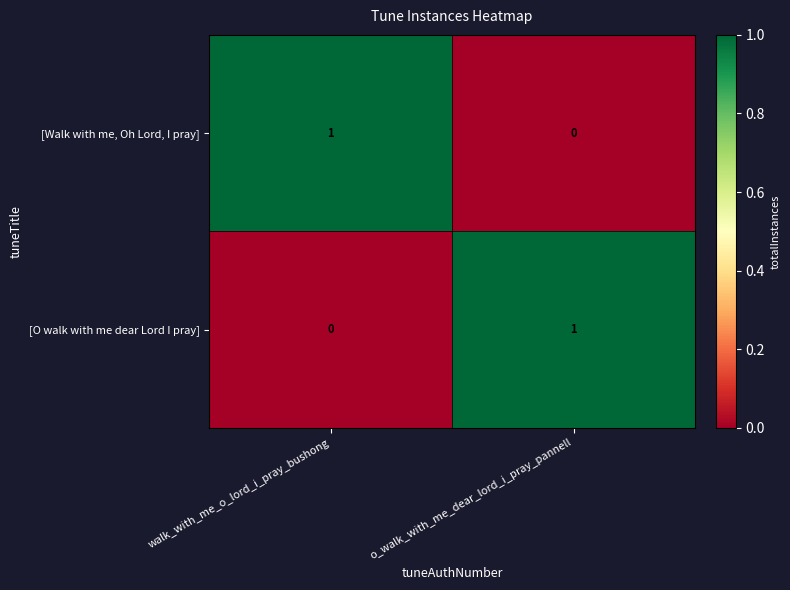

Reading left to right, what are all the values shown in this chart?

[Walk with me, Oh Lord, I pray]: walk_with_me_o_lord_i_pray_bushong=1	o_walk_with_me_dear_lord_i_pray_pannell=0
[O walk with me dear Lord I pray]: walk_with_me_o_lord_i_pray_bushong=0	o_walk_with_me_dear_lord_i_pray_pannell=1